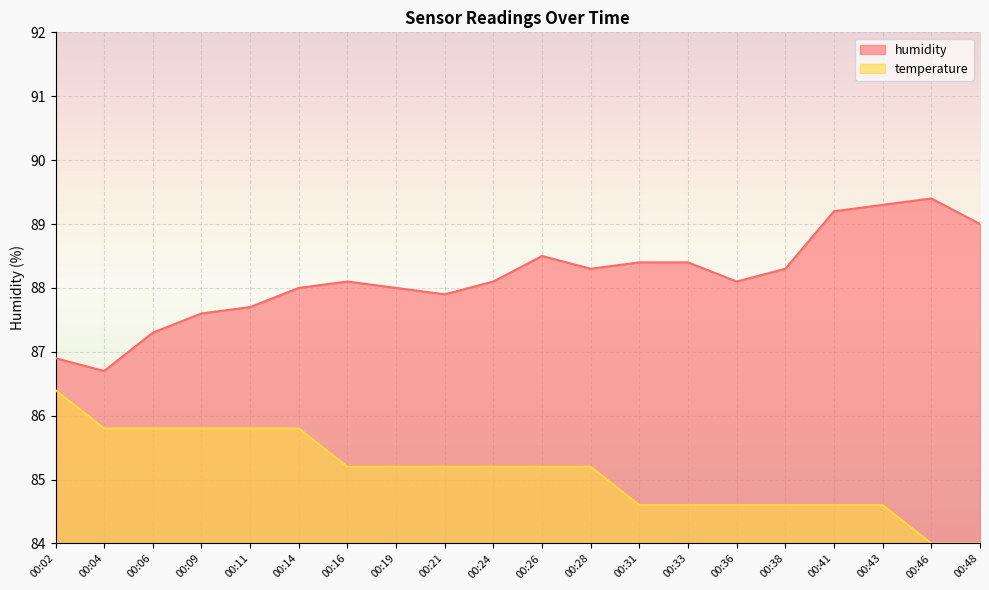

True or false: temperature and humidity intersect in this chart.

False